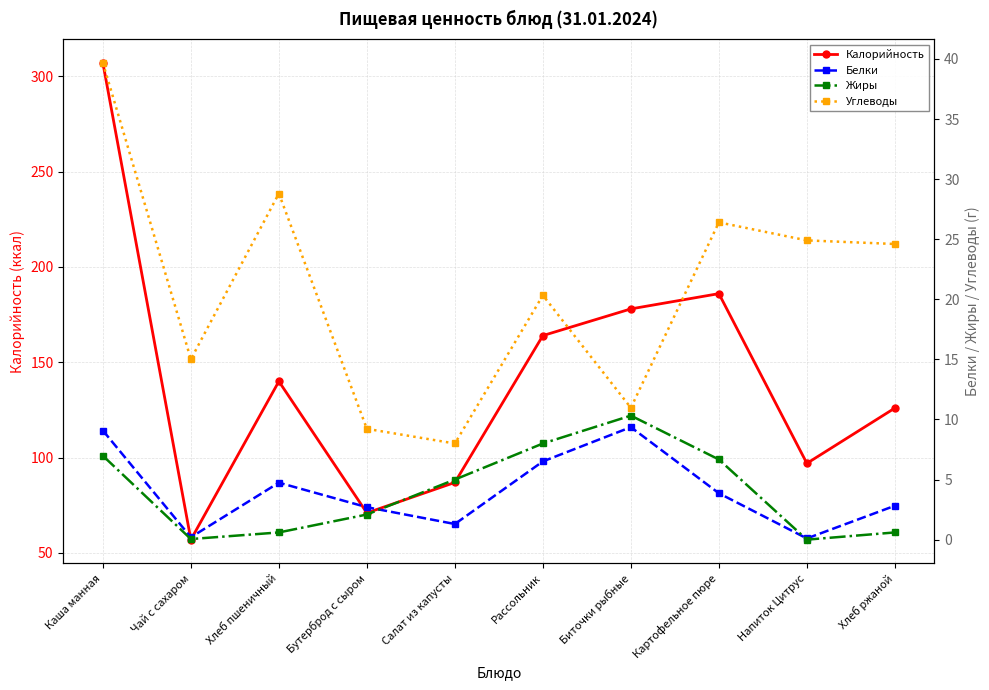

What is the total value across all series at Картофельное пюре?

222.9